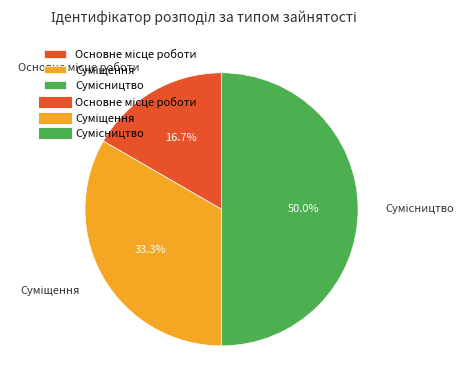

To the nearest percent, what percentage of the pie is Суміщення?

33%